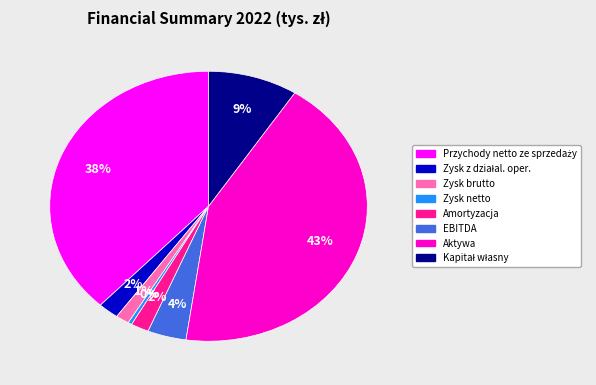

Between Zysk netto and Aktywa, which is larger?

Aktywa